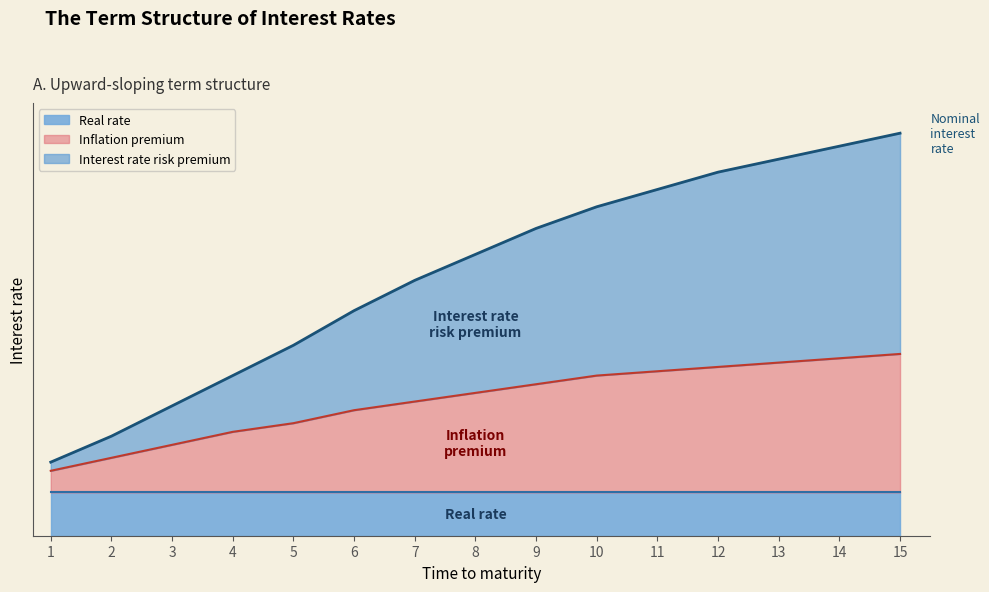

What is the spread (max minus min) of values at 12?

4.5